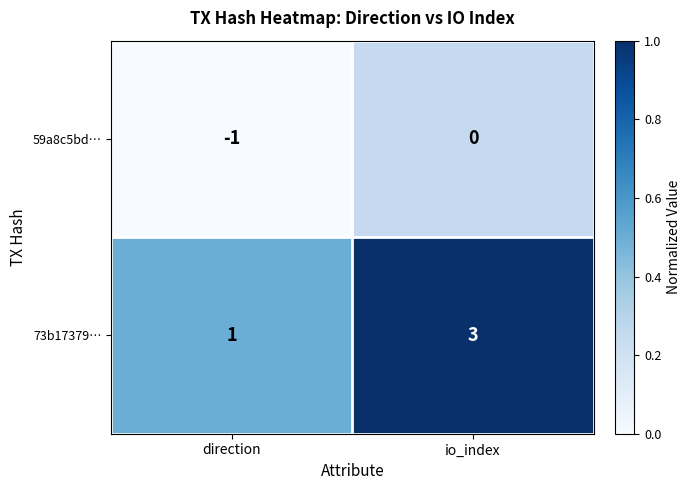

List the series in order of their overall mean, lowest first.

59a8c5bd…, 73b17379…